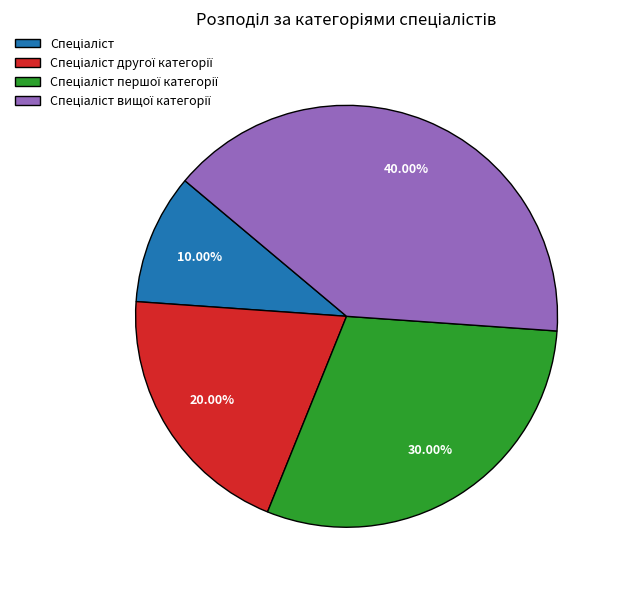

Is there a majority slice in this chart?

No